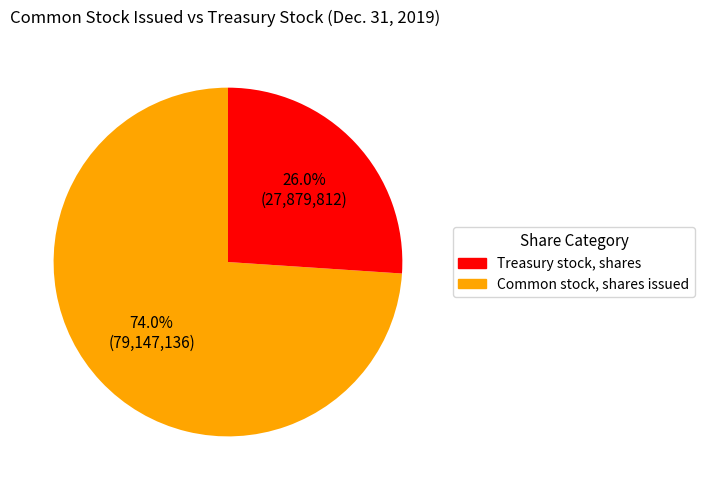

Is there a majority slice in this chart?

Yes